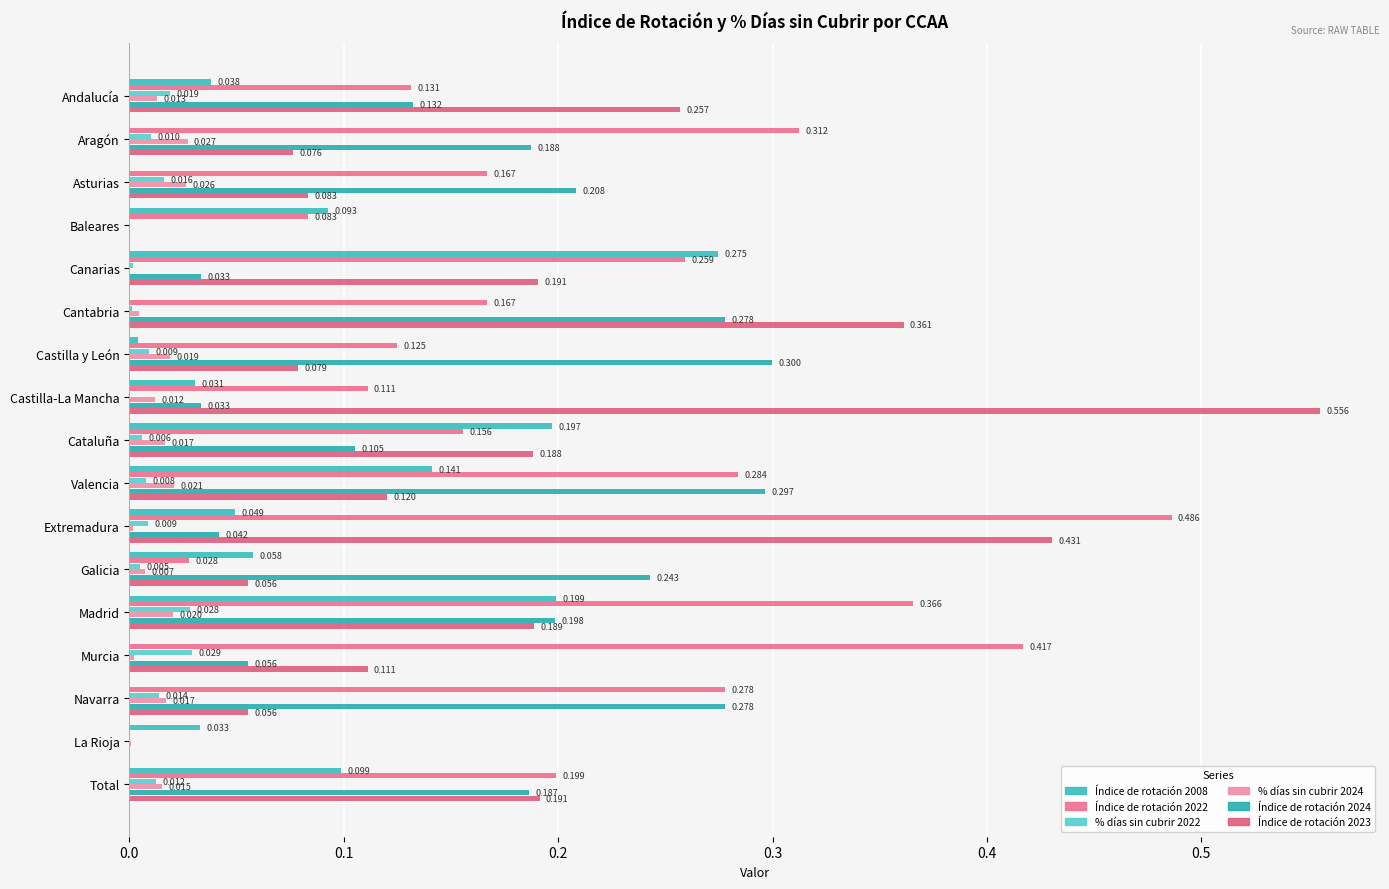

How many series are shown in this chart?

6